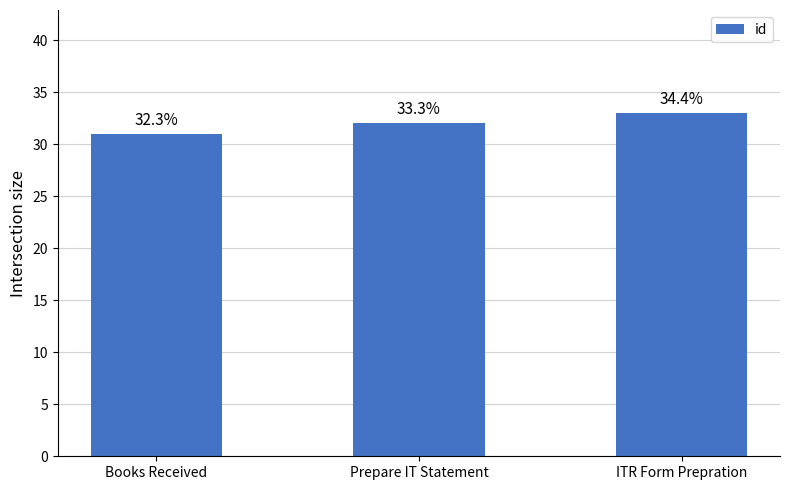

Are the bars horizontal?

No